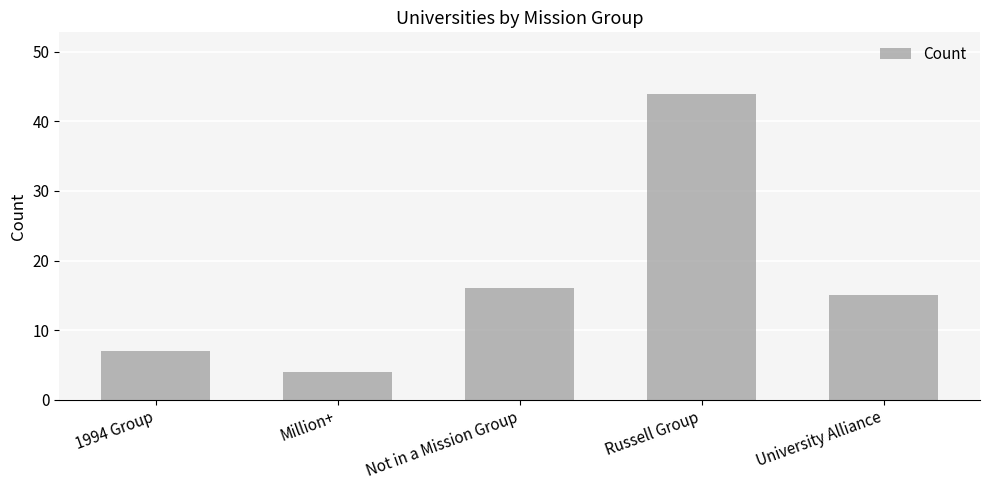

List the labels in order of value, smallest first.

Million+, 1994 Group, University Alliance, Not in a Mission Group, Russell Group